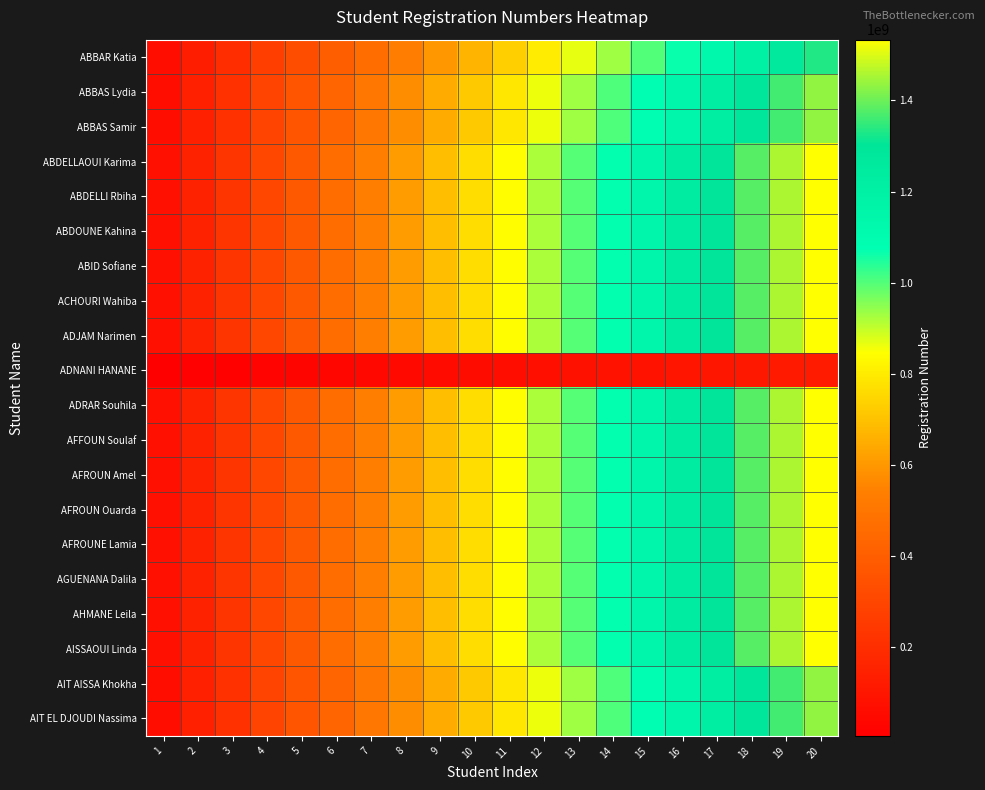

How many series are shown in this chart?

20